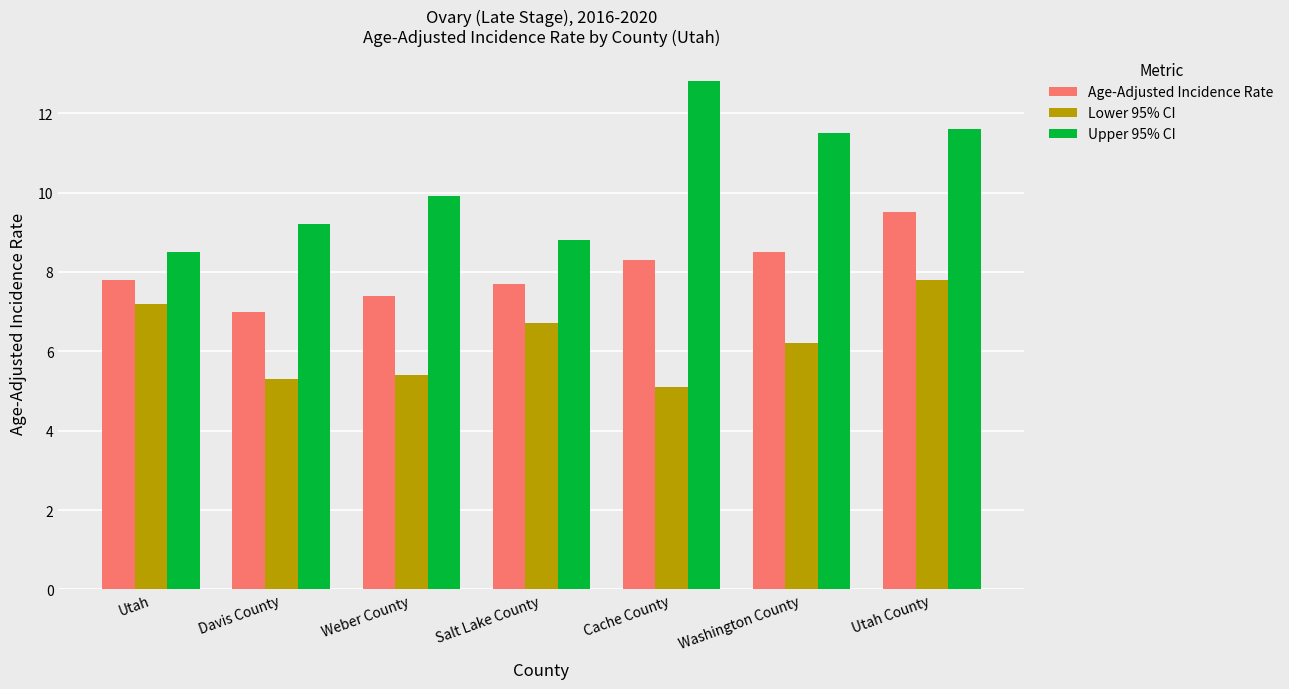

At which label does Upper 95% CI reach its peak?

Cache County